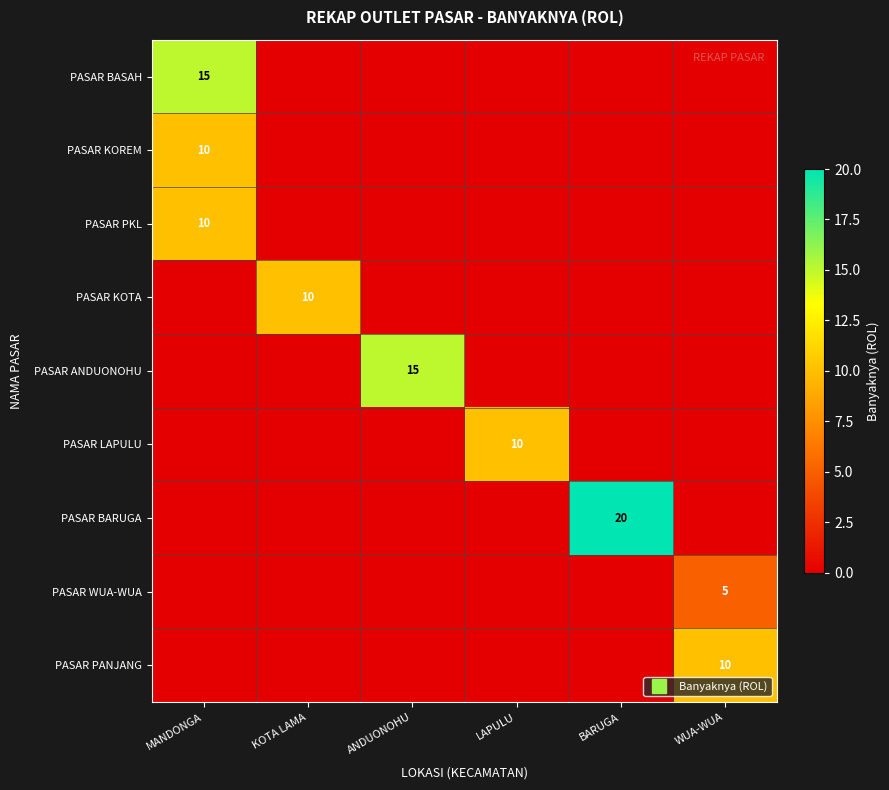

Which series has the largest range (max minus min)?

PASAR BARUGA